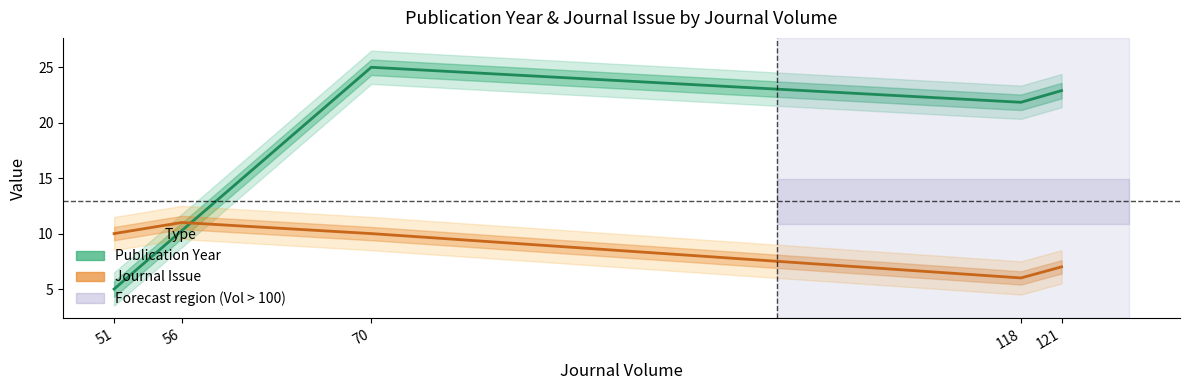

How many lines are shown in the chart?

2